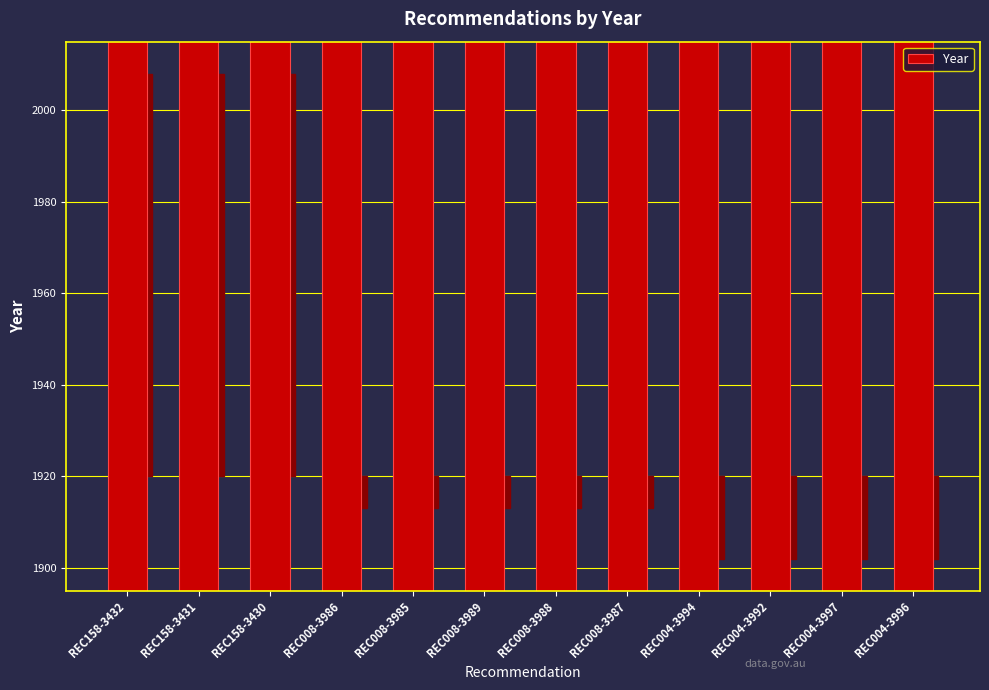

What is the change in value from REC008-3986 to REC004-3994?

-11